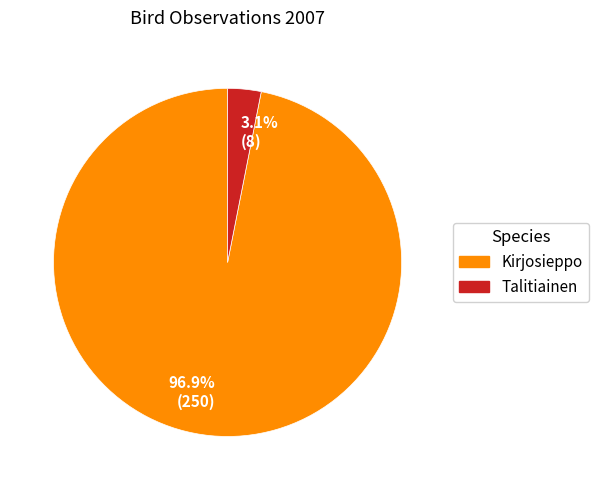

Which has a higher value, 3.1% (8) or 96.9% (250)?

96.9% (250)